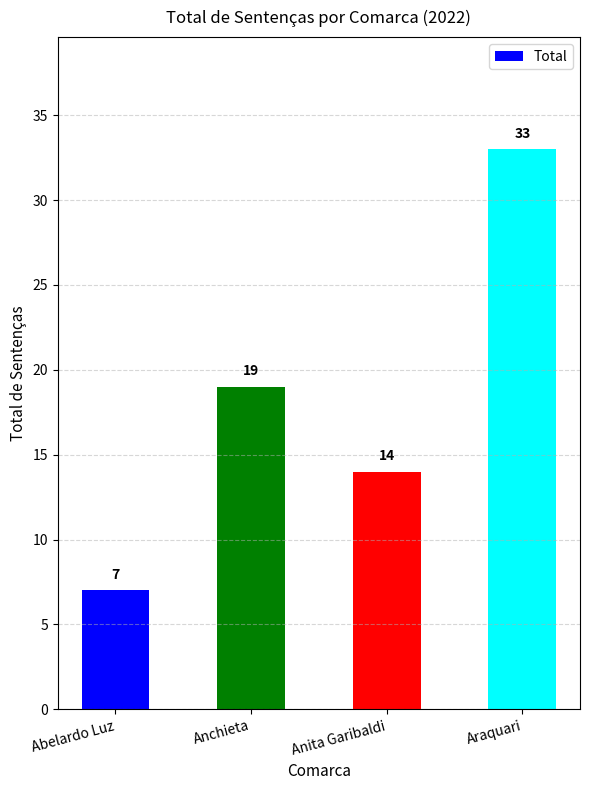

Reading left to right, transcribe all the data shown in this chart.

7	19	14	33